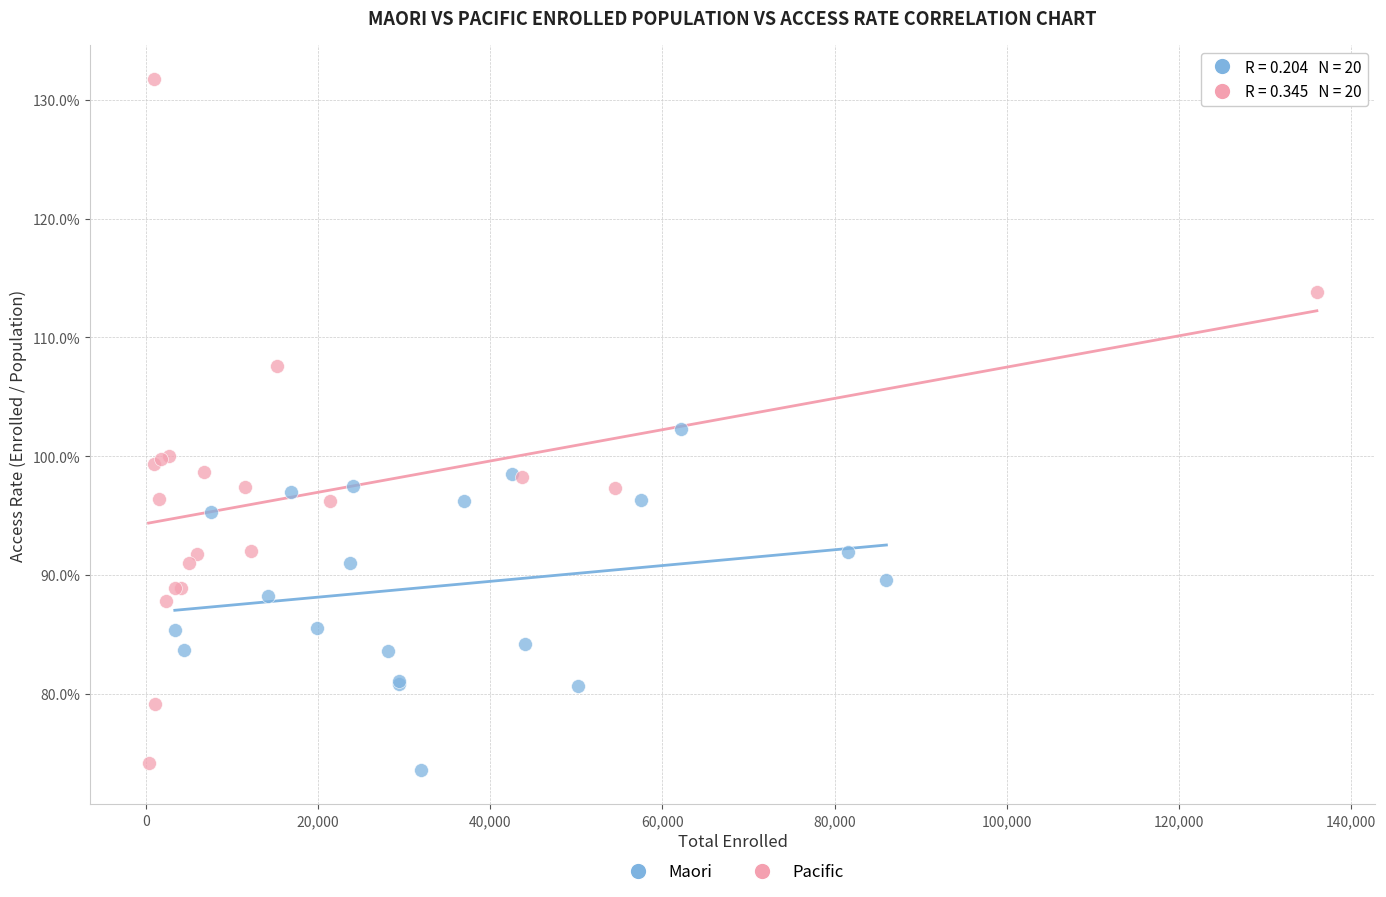

What are all the series names shown in the legend?

Maori, Pacific